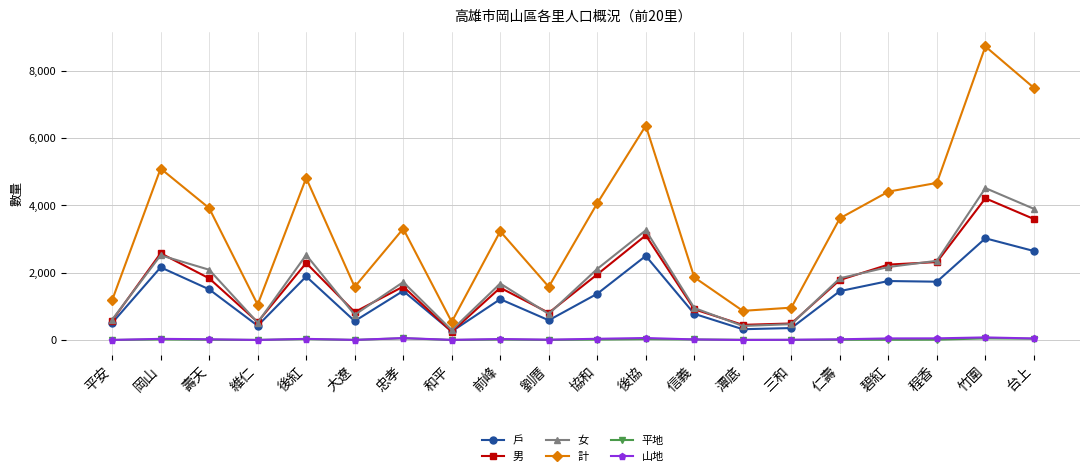

How many interior local valleys does the 女 series have?

5